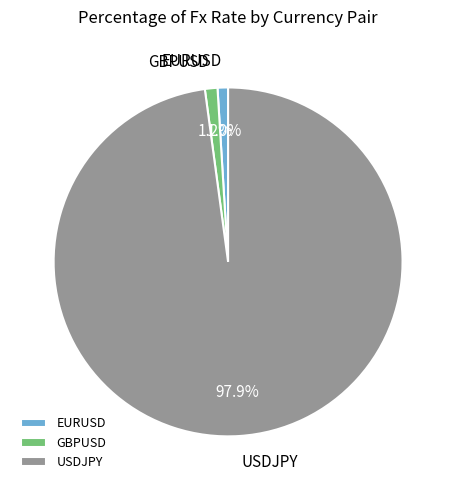

Is there a majority slice in this chart?

Yes